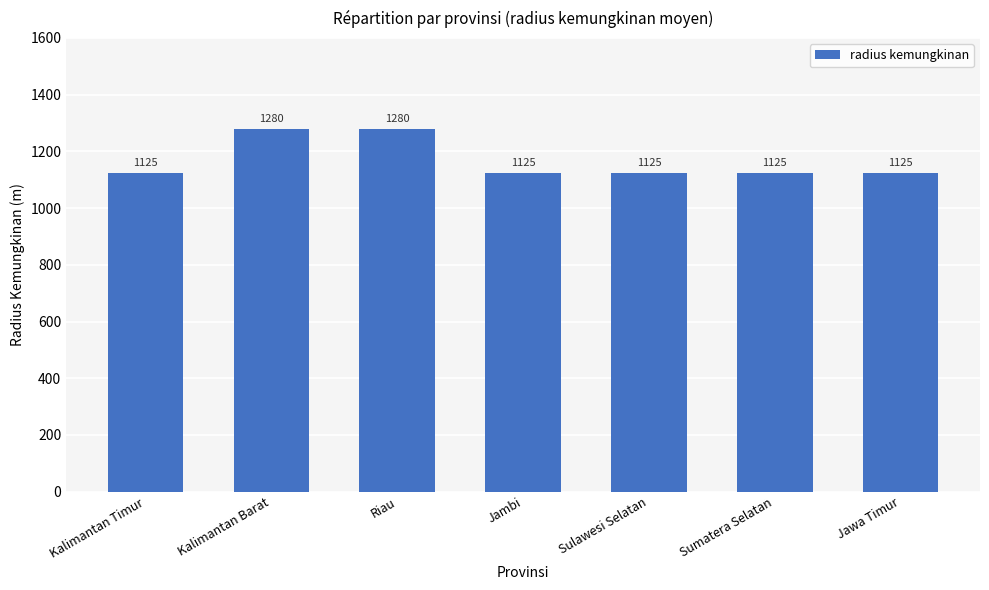

What is the maximum value shown in the chart?

1280